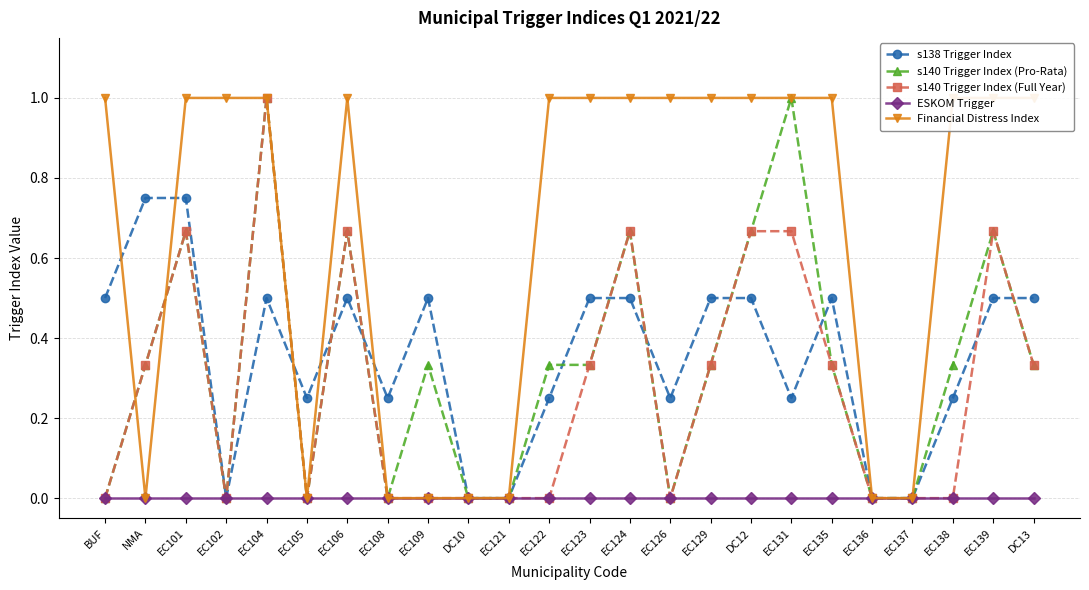

In s140 Trigger Index (Pro-Rata), how many points are lower than both neighbors (excluding endpoints)?

4